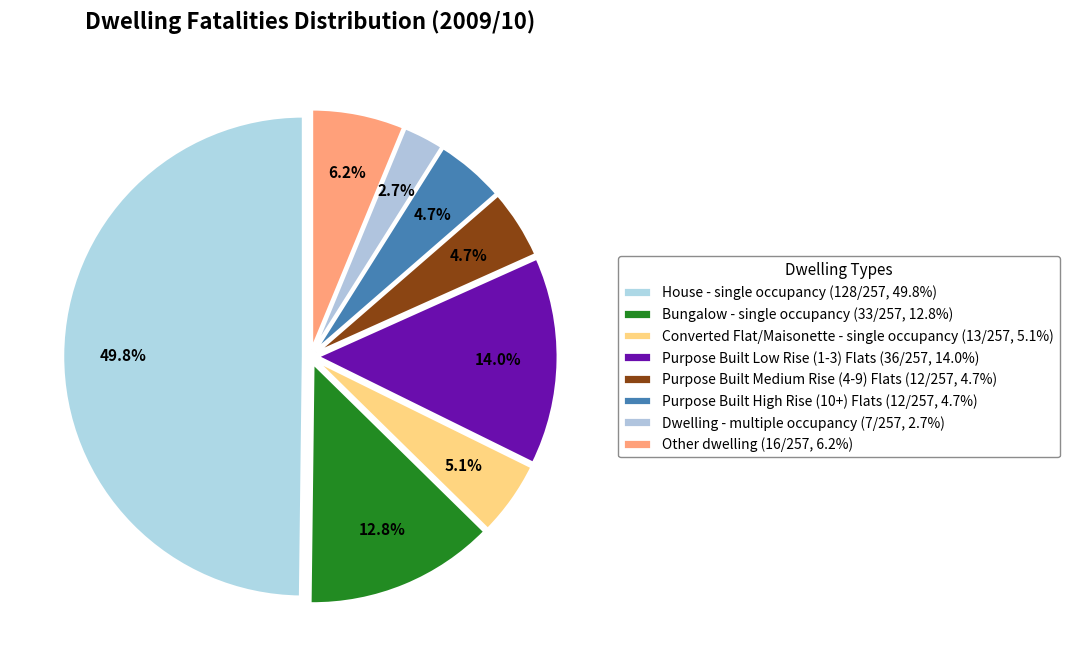

Combined, do Dwelling - multiple occupancy and Purpose Built Low Rise (1-3) Flats account for over 50%?

No